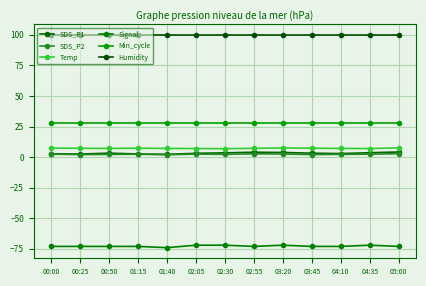

What is the sum of the Temp values at 02:05 and 00:50?

14.1